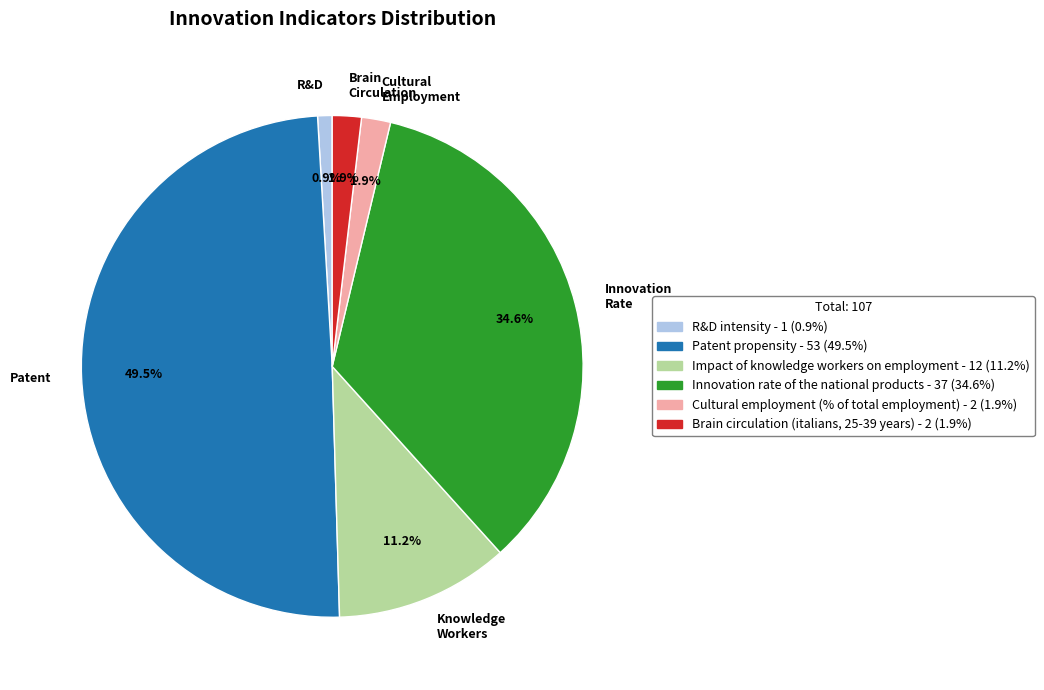

How many segments does this pie chart have?

6